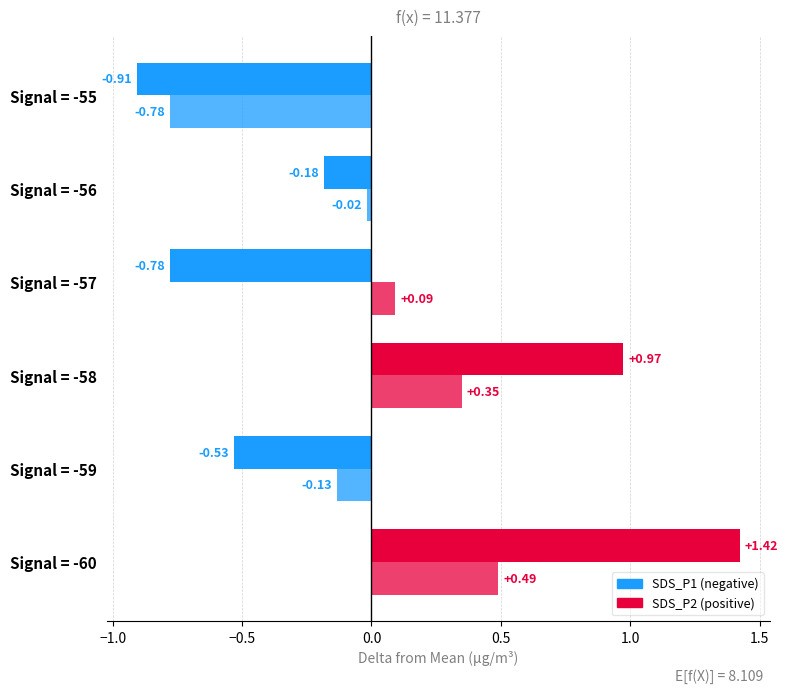

How many data points does each series have?

6